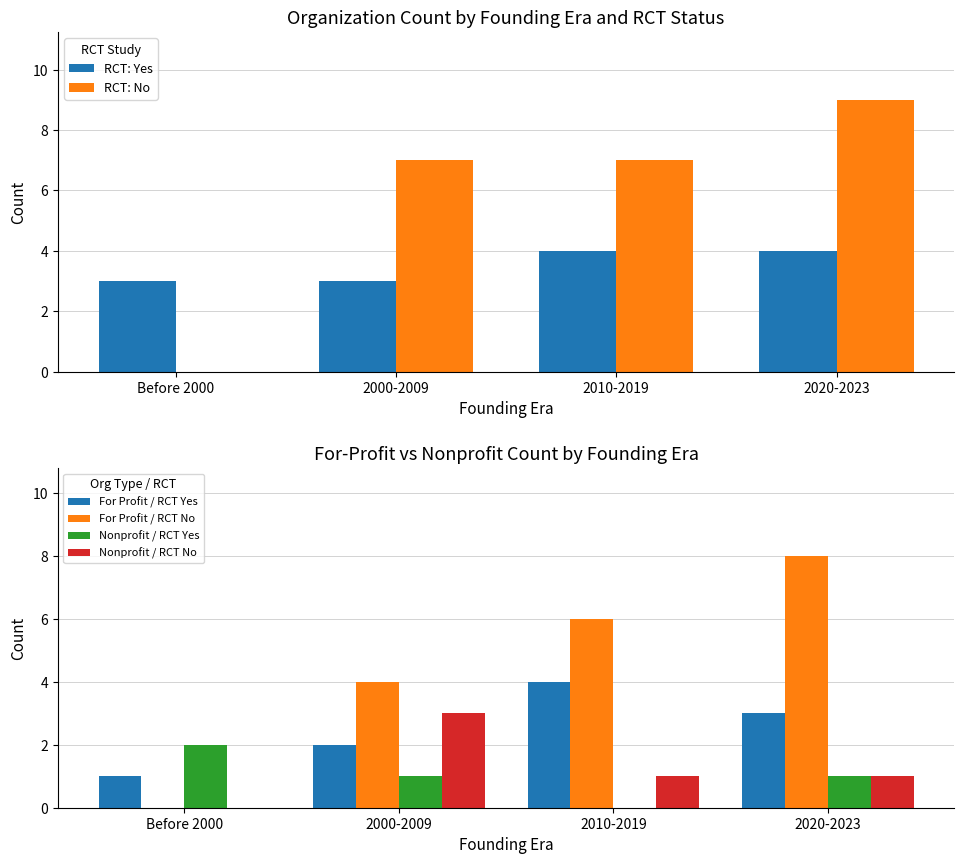

How many data points does each series have?

4